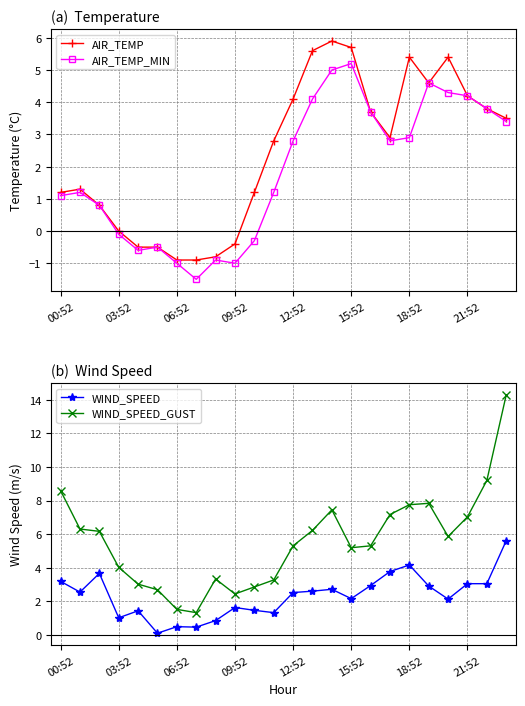

What is the difference between the highest and lowest values at 20?

3.7